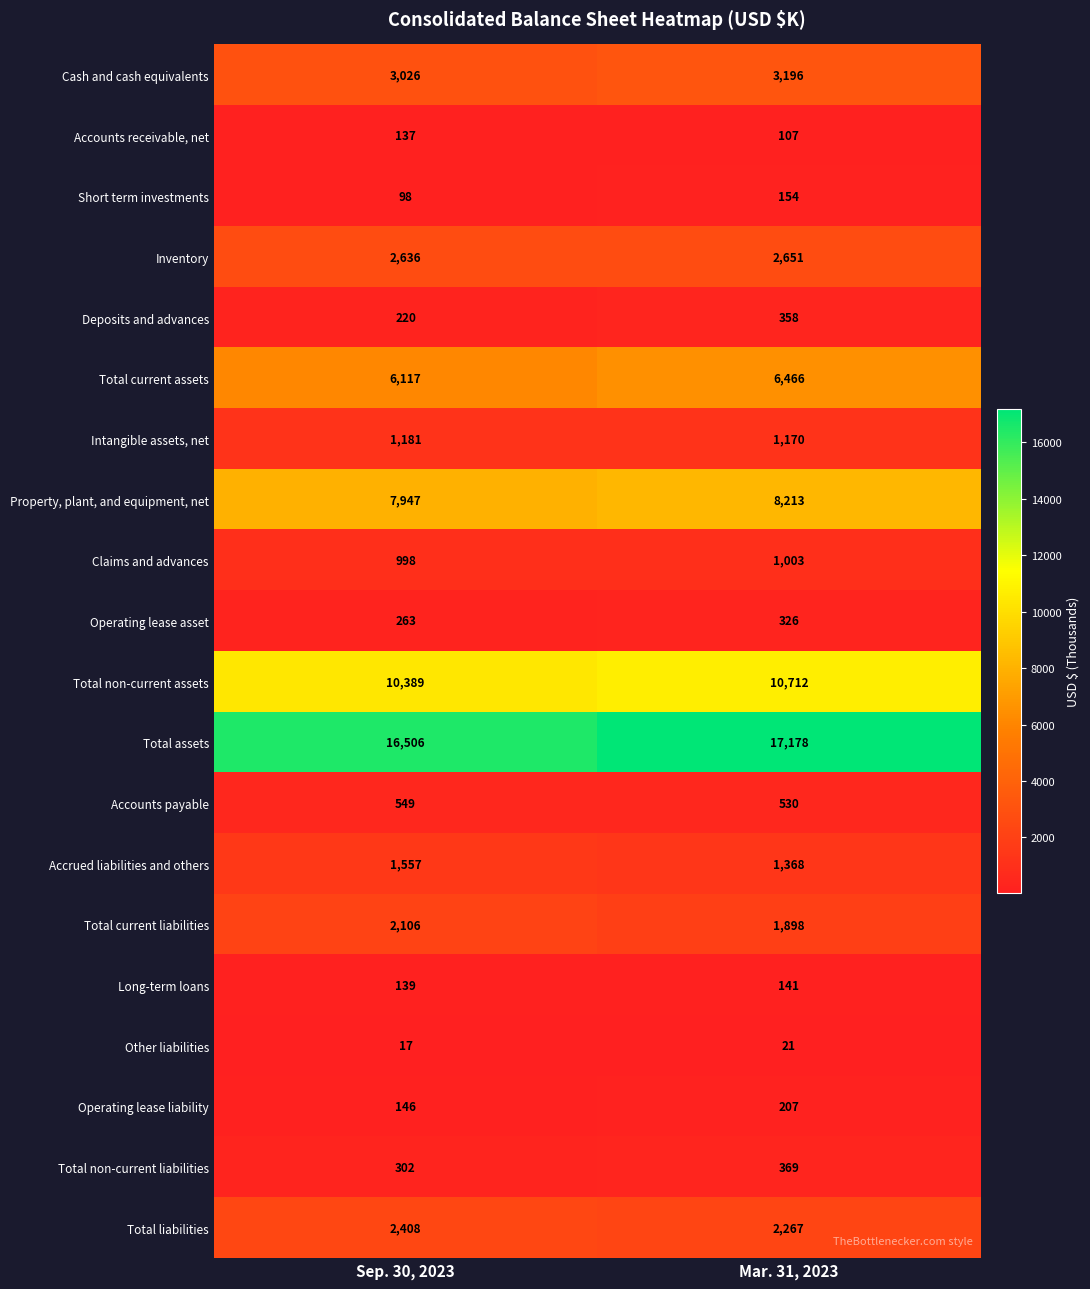

What is the spread (max minus min) of values at Sep. 30, 2023?

16489